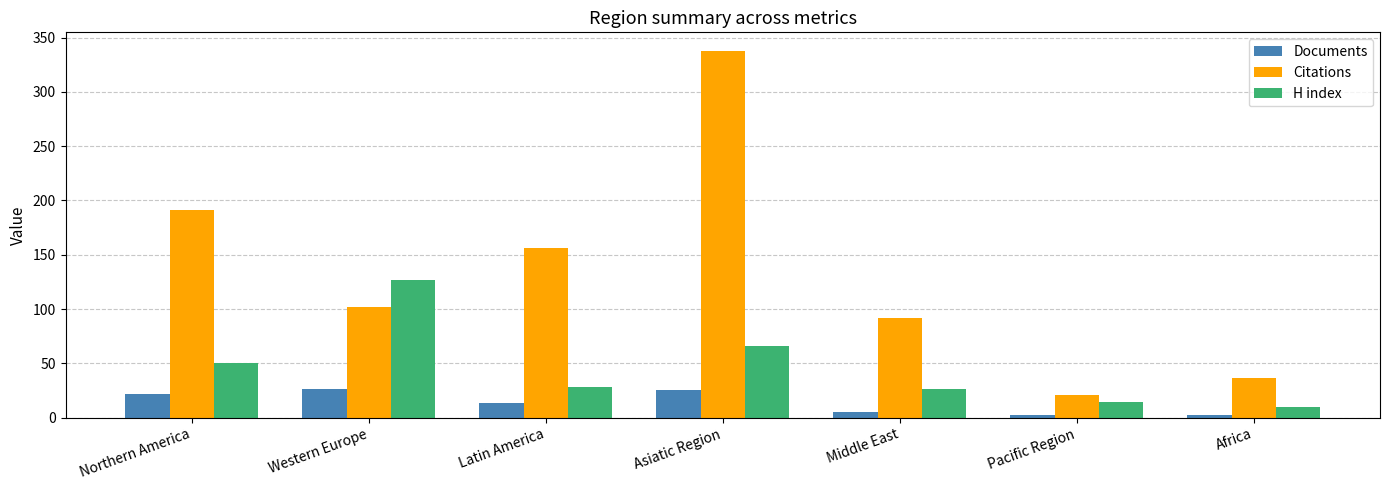

What is the average value of the H index series?

46